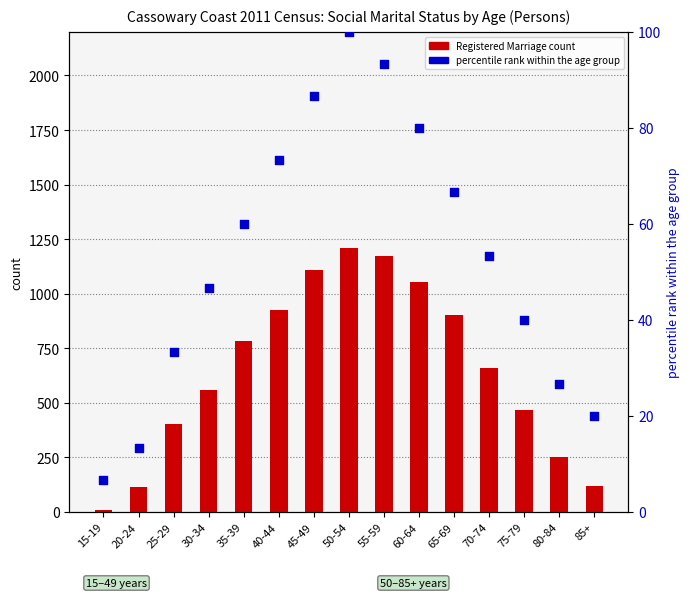

Which series has the largest total across all categories?

Registered Marriage